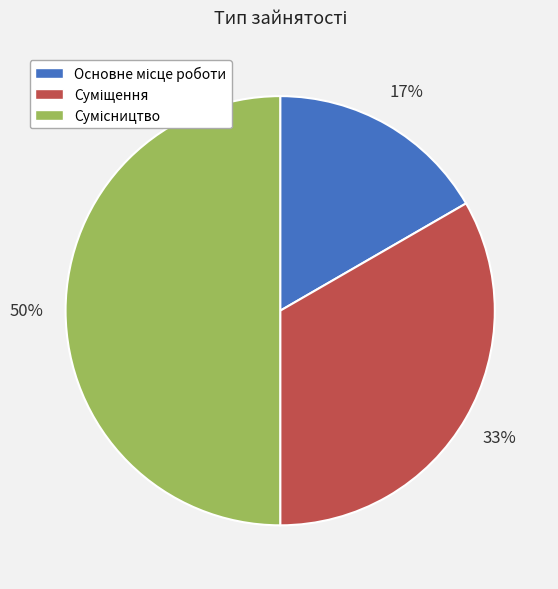

To the nearest percent, what is the average slice percentage?

33%